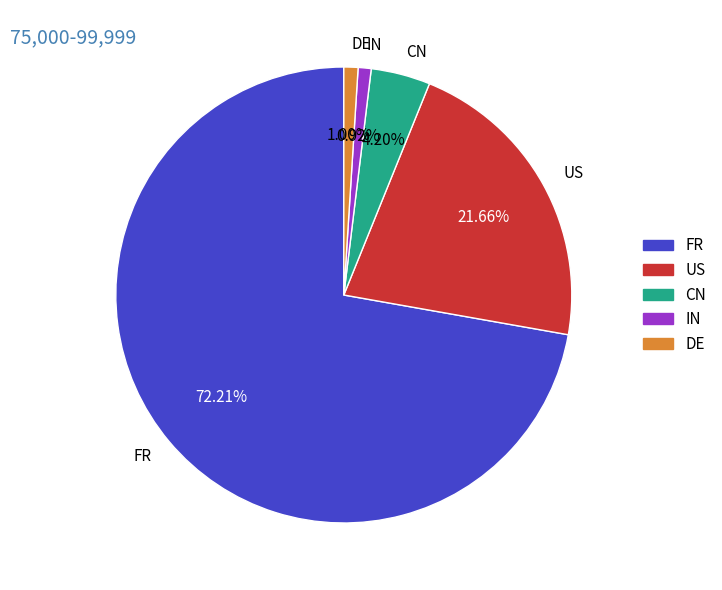

To the nearest percent, what portion does FR represent?

72%